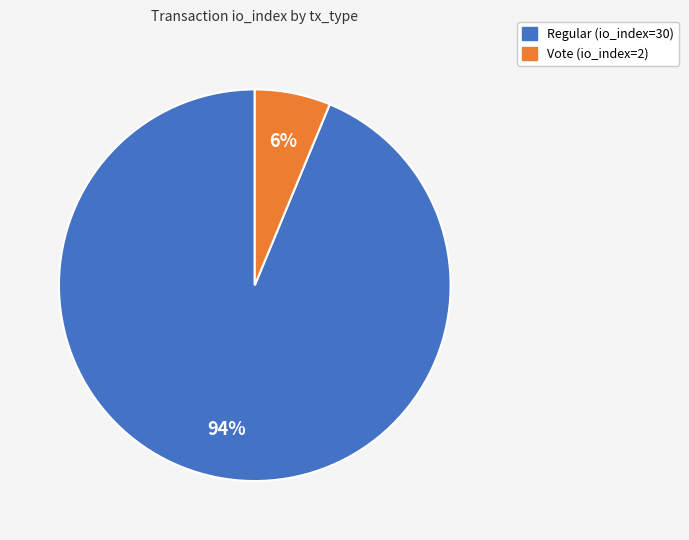

To the nearest percent, what portion does Regular (io_index=30) represent?

94%